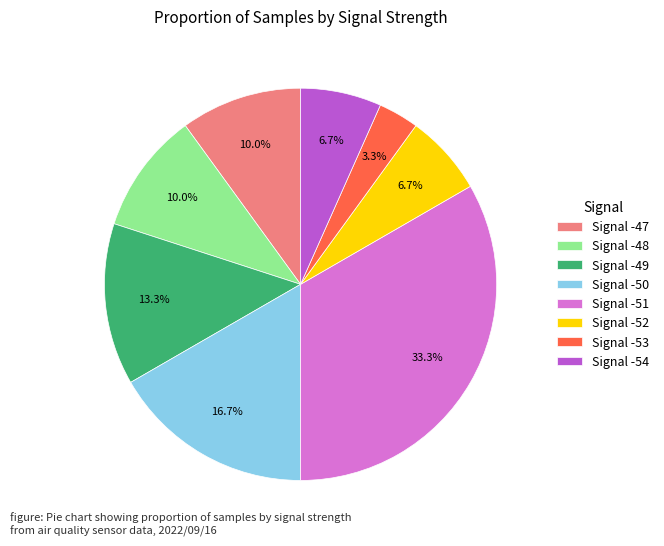

Is Signal -51 the majority of the pie?

No